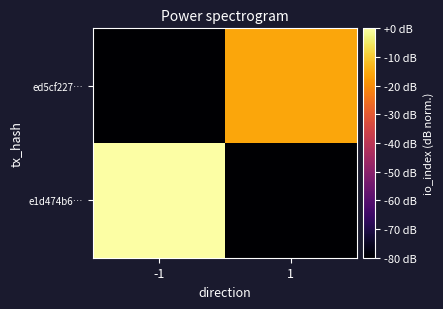

Which has a higher value, 1 or -1?

-1